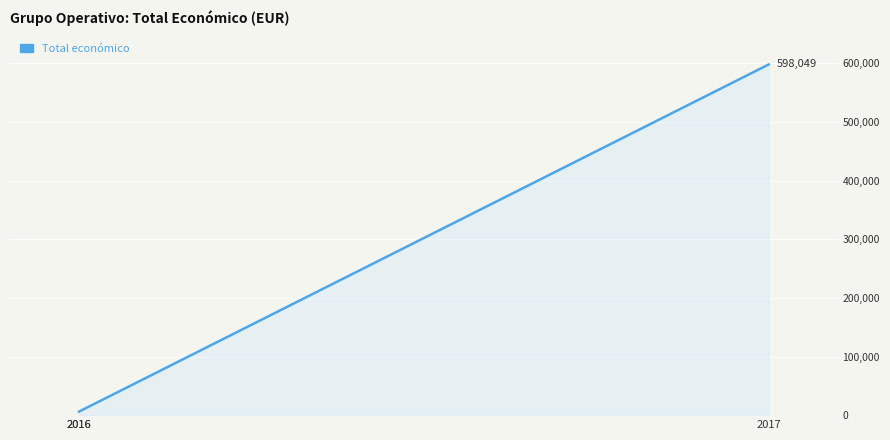

What is the maximum value shown in the chart?

598049.0